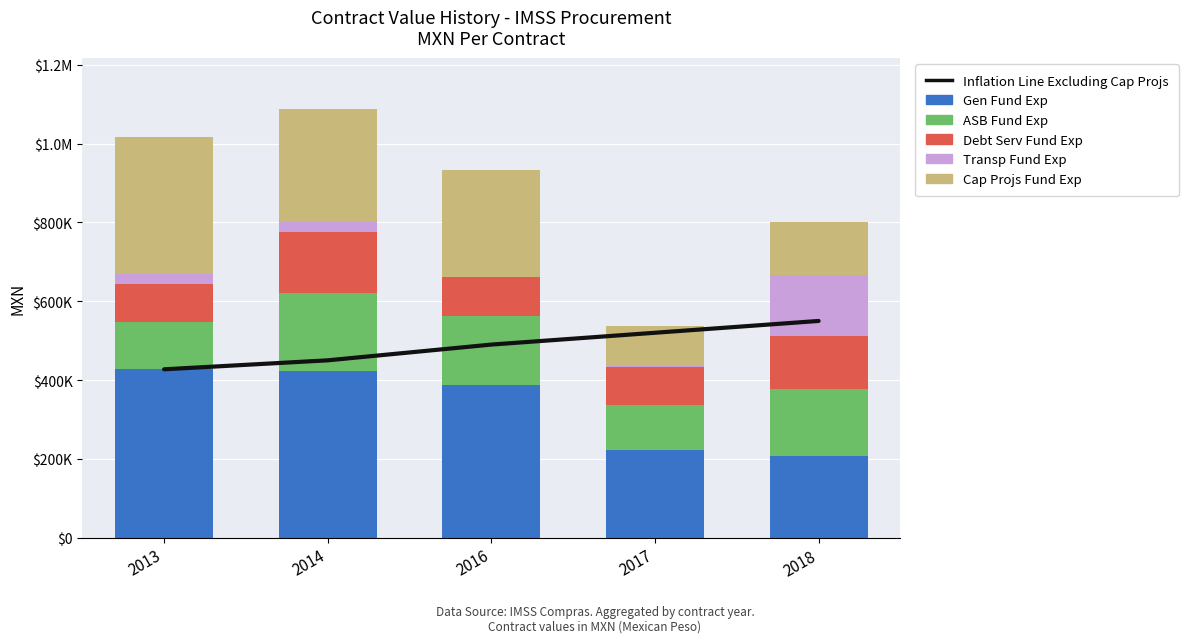

True or false: Gen Fund Exp has a value of 386875.0 at 2016.

True